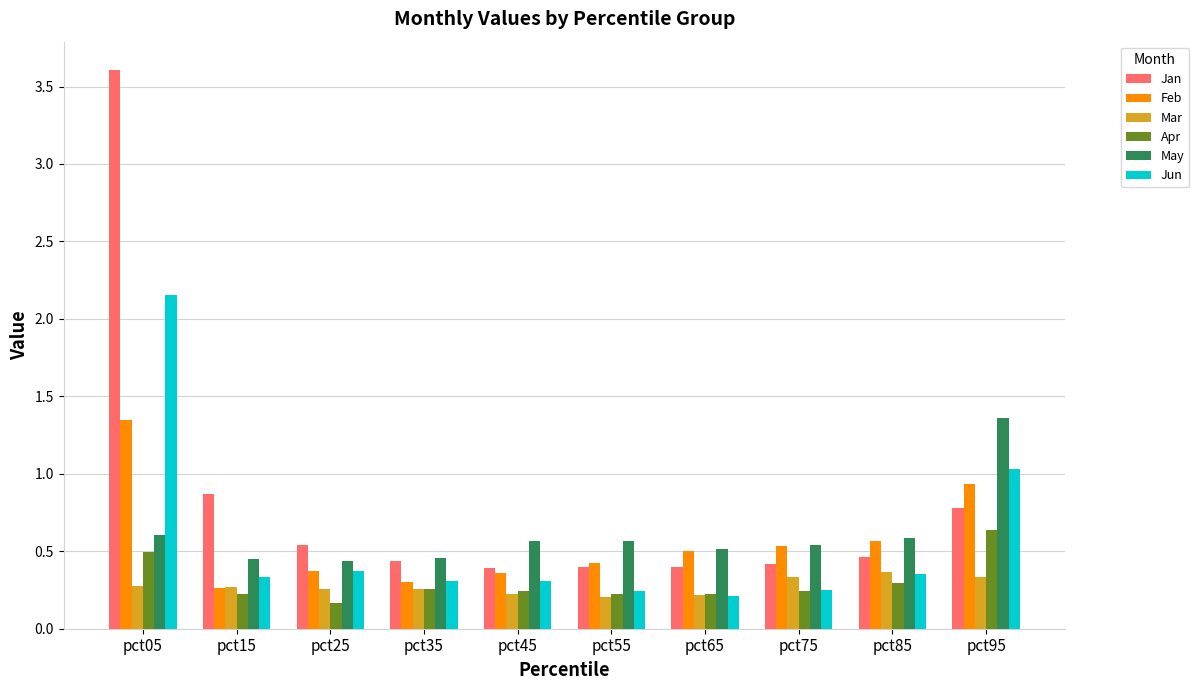

Count the number of categories in the chart.

10